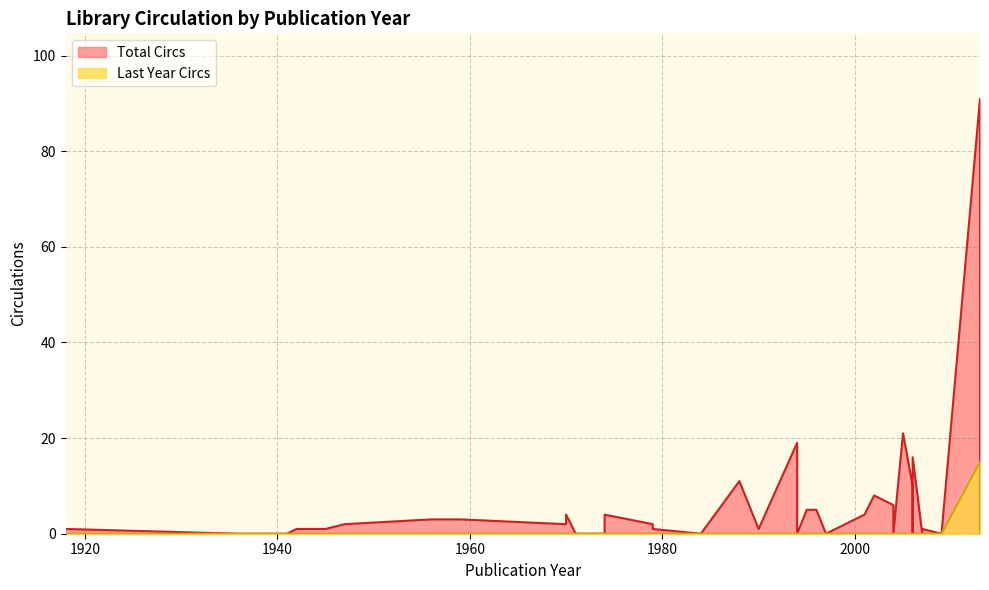

Is the value of Last Year Circs at 2004 greater than the value of Total Circs at 2007?

No